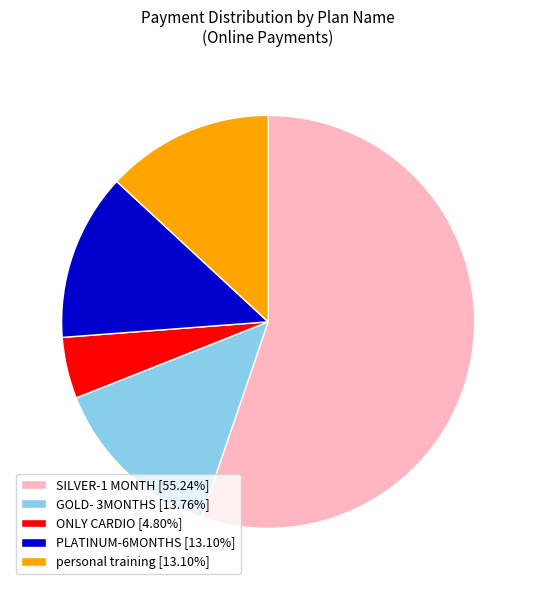

Is there a majority slice in this chart?

Yes